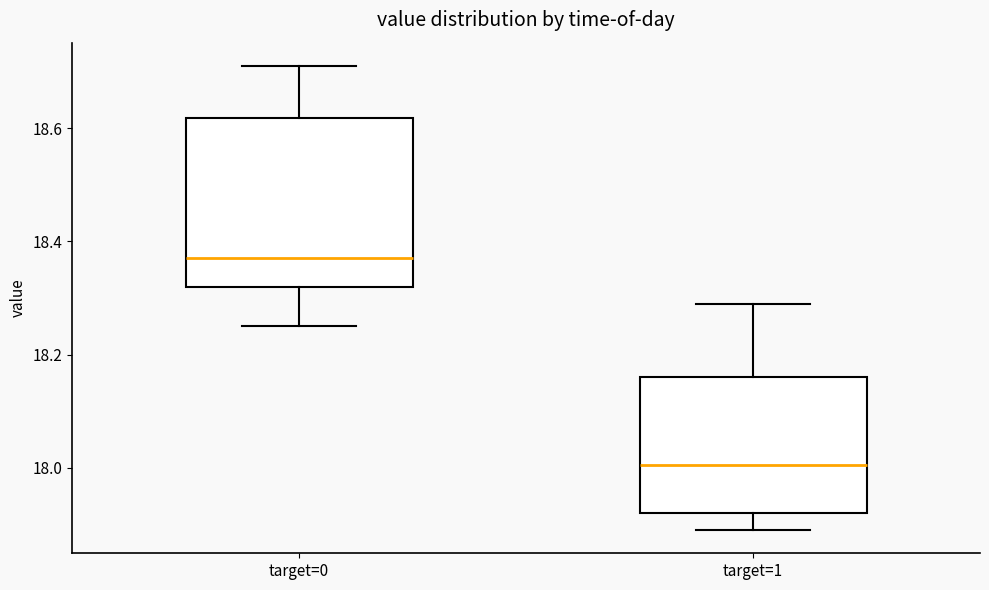

Where does the upper whisker of the box for target=0 end on the y-axis? The values are not printed on the chart, so give them approximately, as read against the axis.

18.72